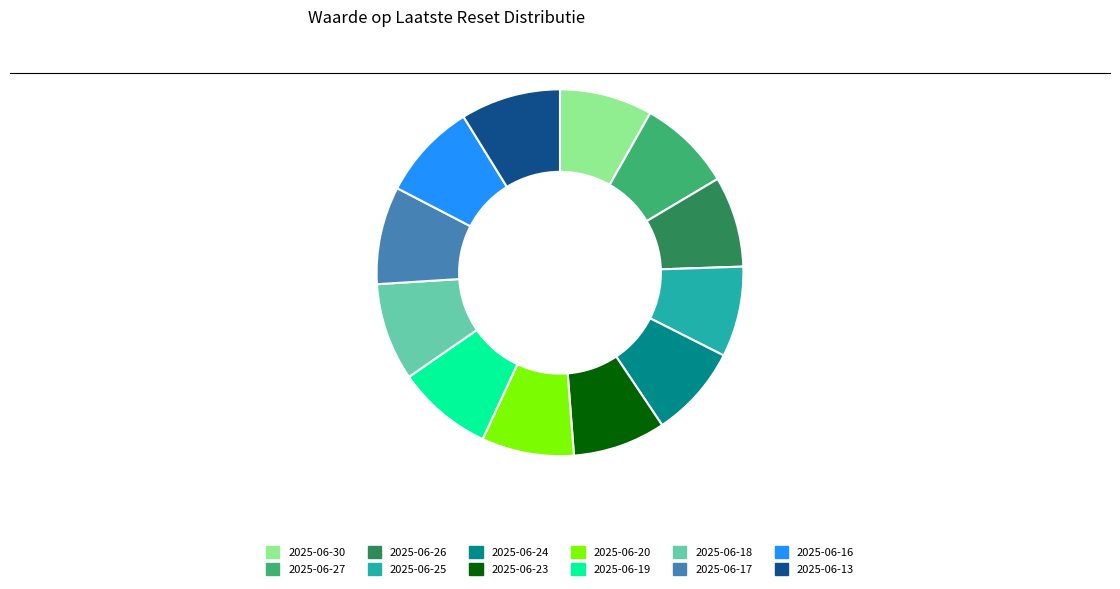

Is the sum of 2025-06-17 and 2025-06-30 greater than half?

No